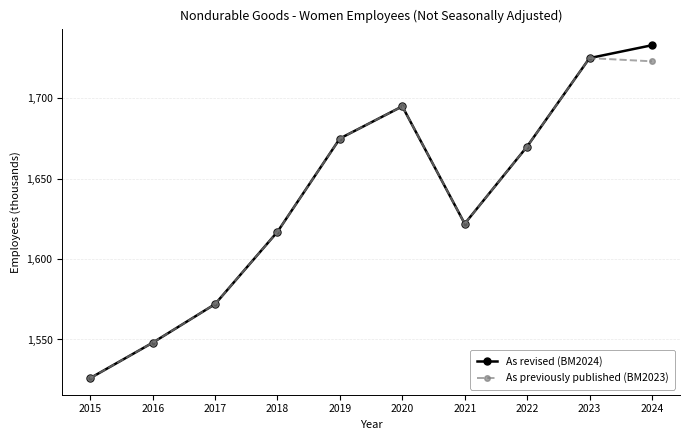

Reading left to right, transcribe all the data shown in this chart.

As revised (BM2024): 2015=1526	2016=1548	2017=1572	2018=1617	2019=1675	2020=1695	2021=1622	2022=1670	2023=1725	2024=1733
As previously published (BM2023): 2015=1526	2016=1548	2017=1572	2018=1617	2019=1675	2020=1695	2021=1622	2022=1670	2023=1725	2024=1723